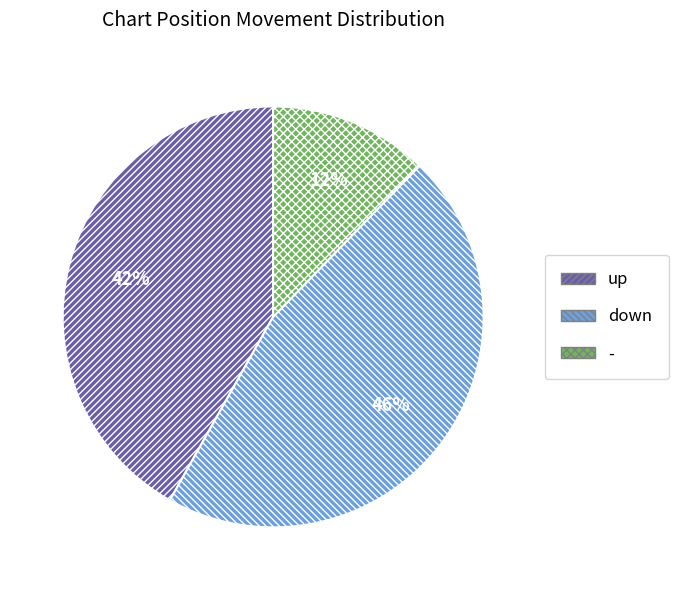

Does down account for over 50% of the chart?

No